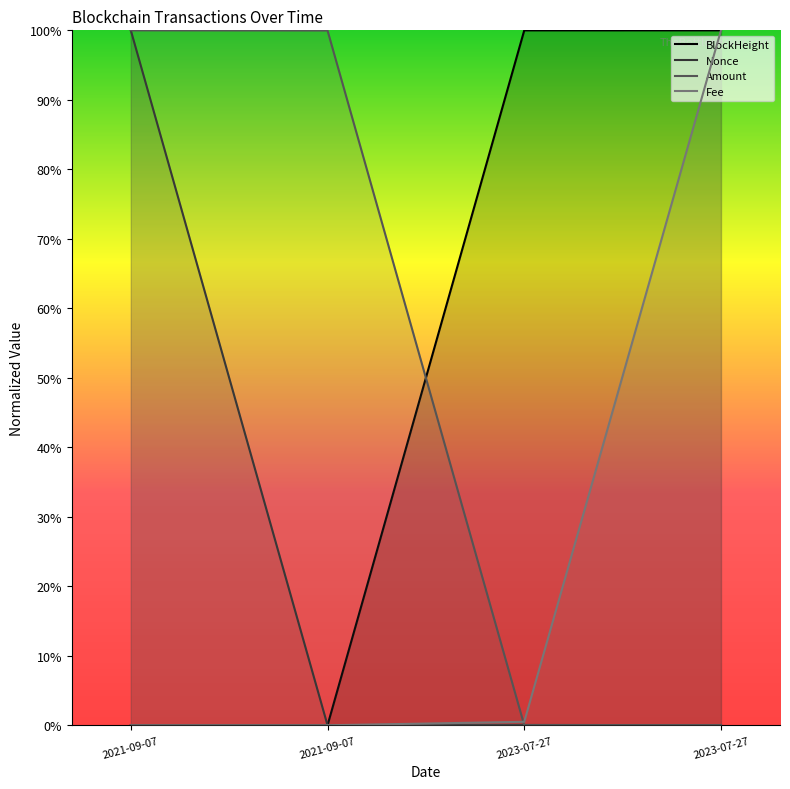

Is it true that Amount equals 1.0 at 2021-09-07?

True